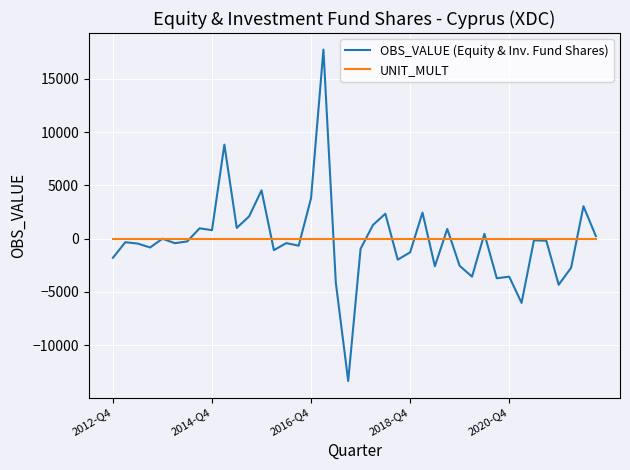

What is the greatest value displayed?

17734.0